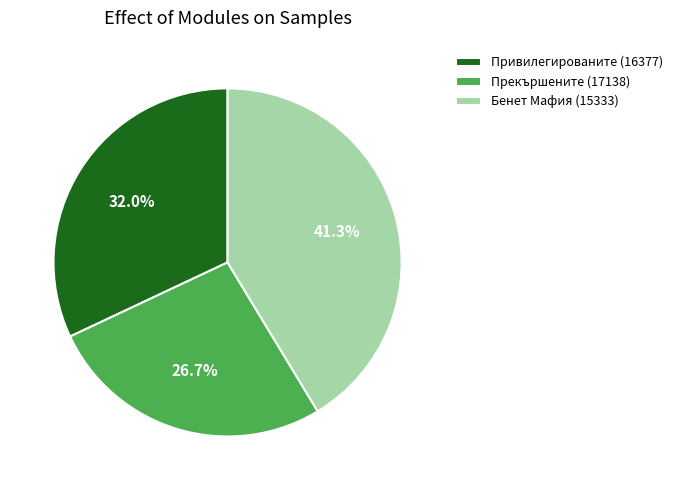

To the nearest percent, what is the average slice percentage?

33%